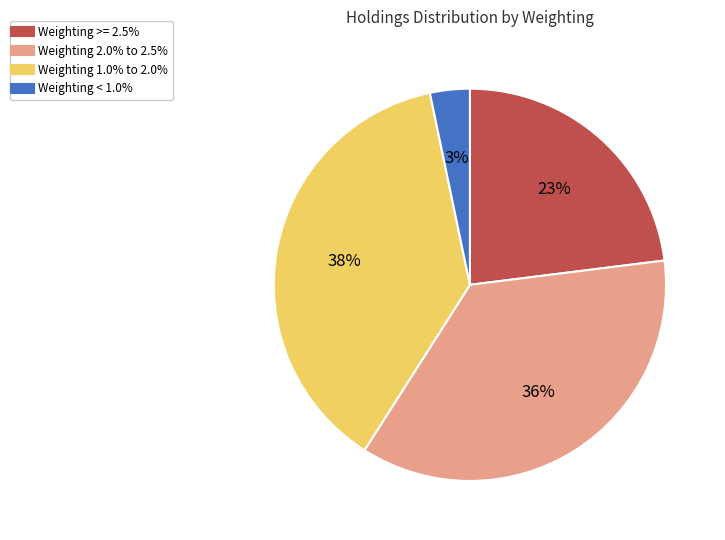

To the nearest percent, what is the average slice percentage?

25%